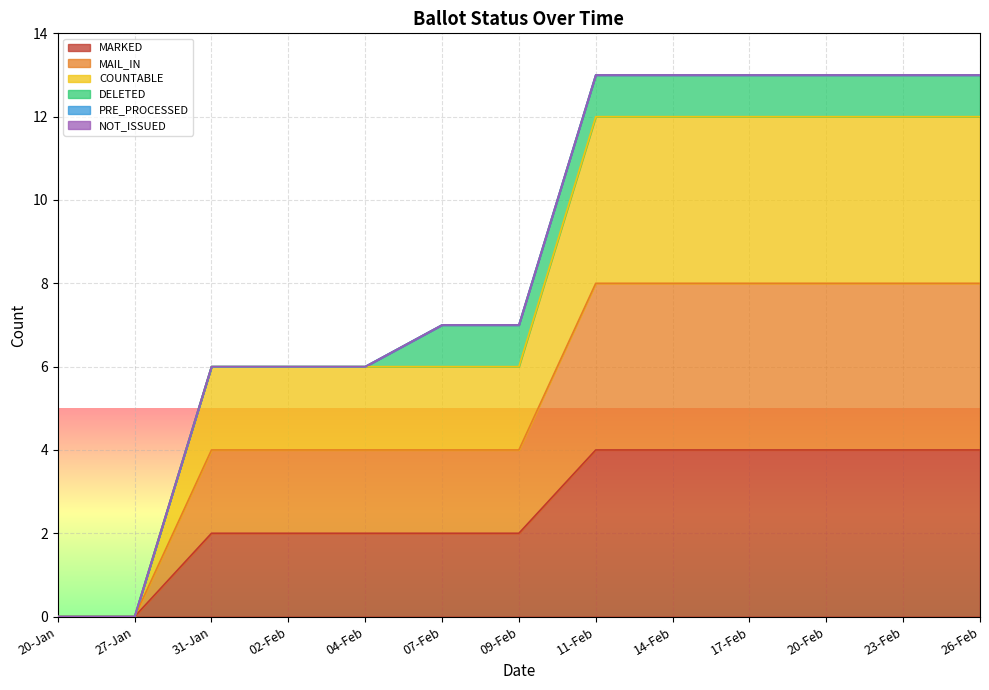

What is the difference between the maximum and second lowest values in the MAIL_IN series?

8